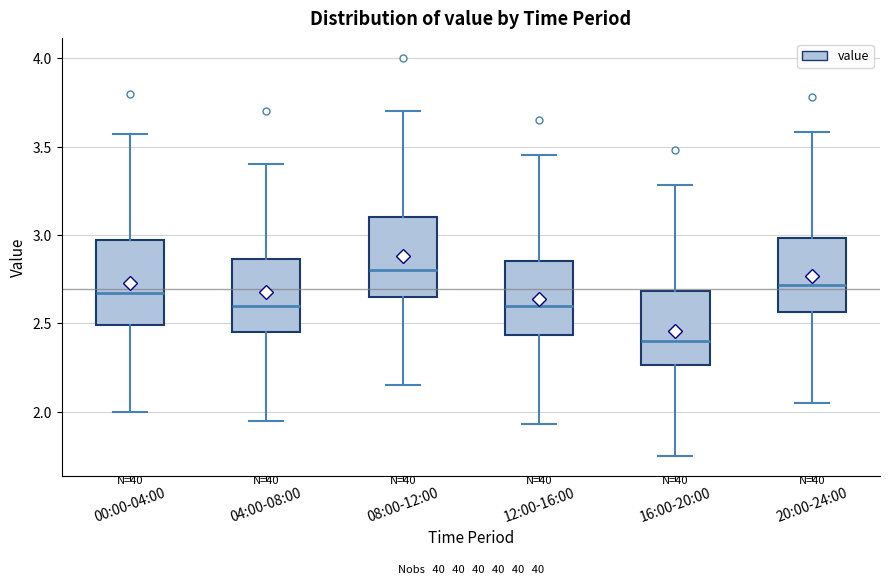

Reading left to right, transcribe this box plot: for each box, give where its median line is, the range the box spans, and where its two whiskers end, as read against the y-axis. The values are not printed on the chart, so give them approximately, as read against the axis.

00:00-04:00: median 2.65, box 2.50 to 2.95, whiskers 2.00 to 3.55
04:00-08:00: median 2.60, box 2.45 to 2.85, whiskers 1.95 to 3.40
08:00-12:00: median 2.80, box 2.65 to 3.10, whiskers 2.15 to 3.70
12:00-16:00: median 2.60, box 2.45 to 2.85, whiskers 1.95 to 3.45
16:00-20:00: median 2.40, box 2.25 to 2.70, whiskers 1.75 to 3.30
20:00-24:00: median 2.70, box 2.55 to 3.00, whiskers 2.05 to 3.60